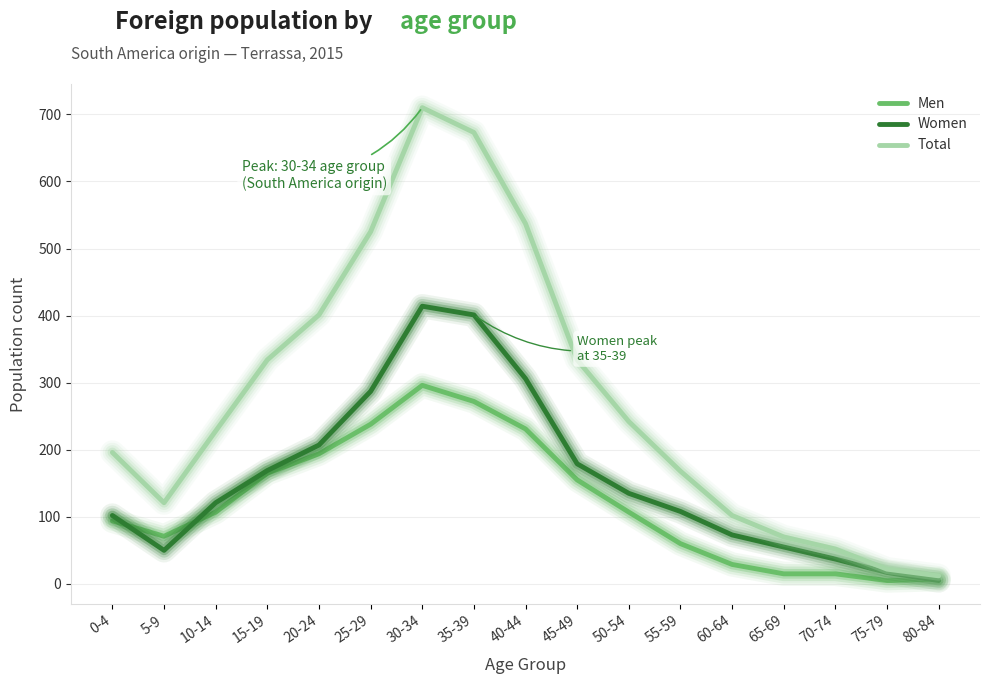

What is the sum of the Men values at 70-74 and 20-24?

209